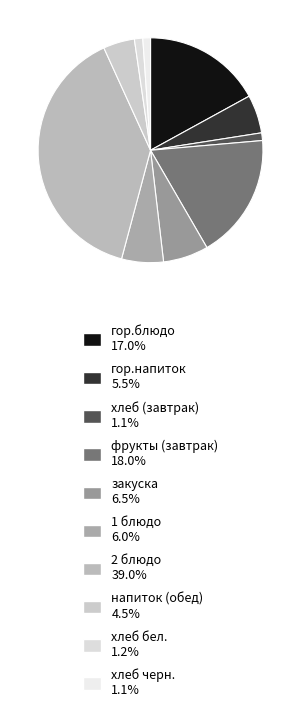

What percentage is NOT represented by гор.блюдо?

83.0%